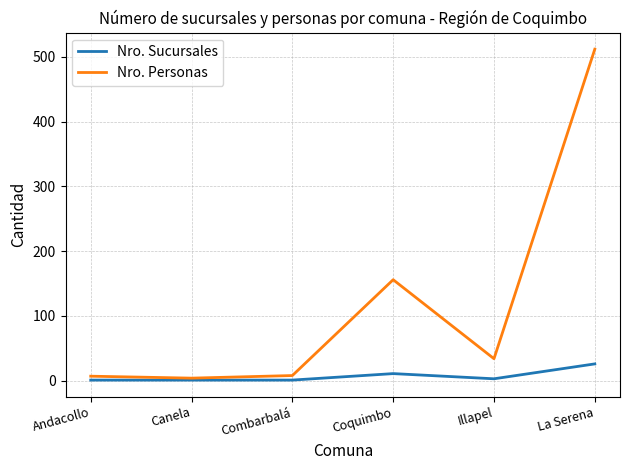

Which series changed the most between Illapel and La Serena?

Nro. Personas